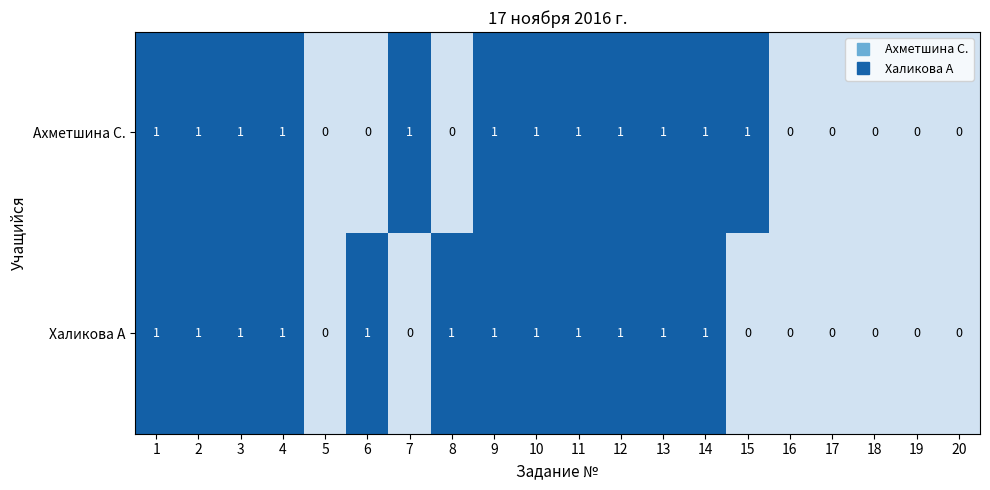

What is the sum of all Ахметшина С. values?

12